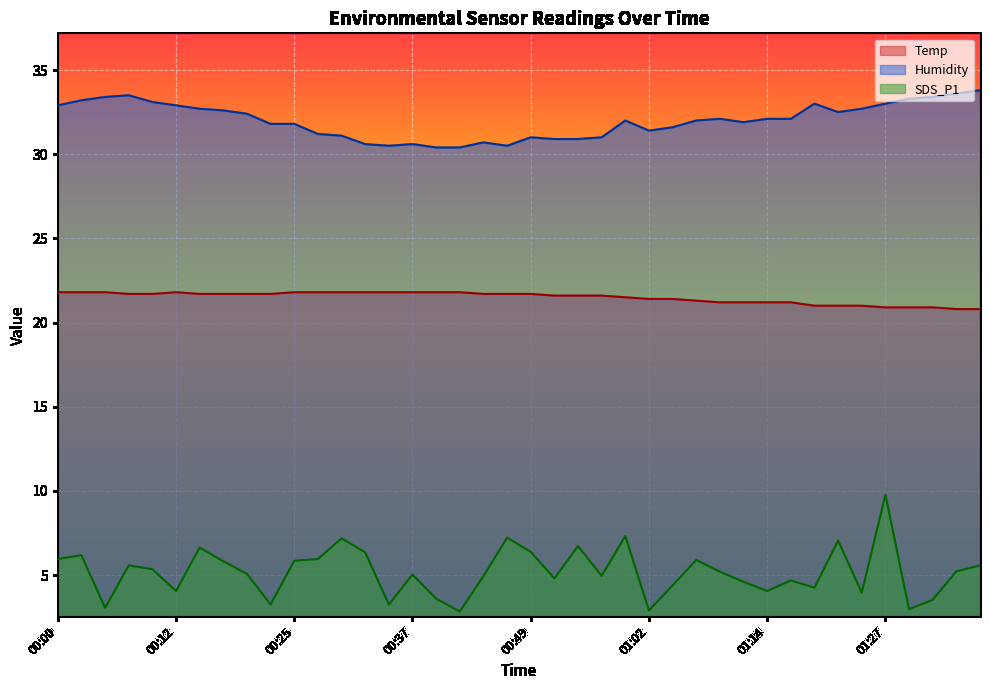

What position from the left is 00:20?

9